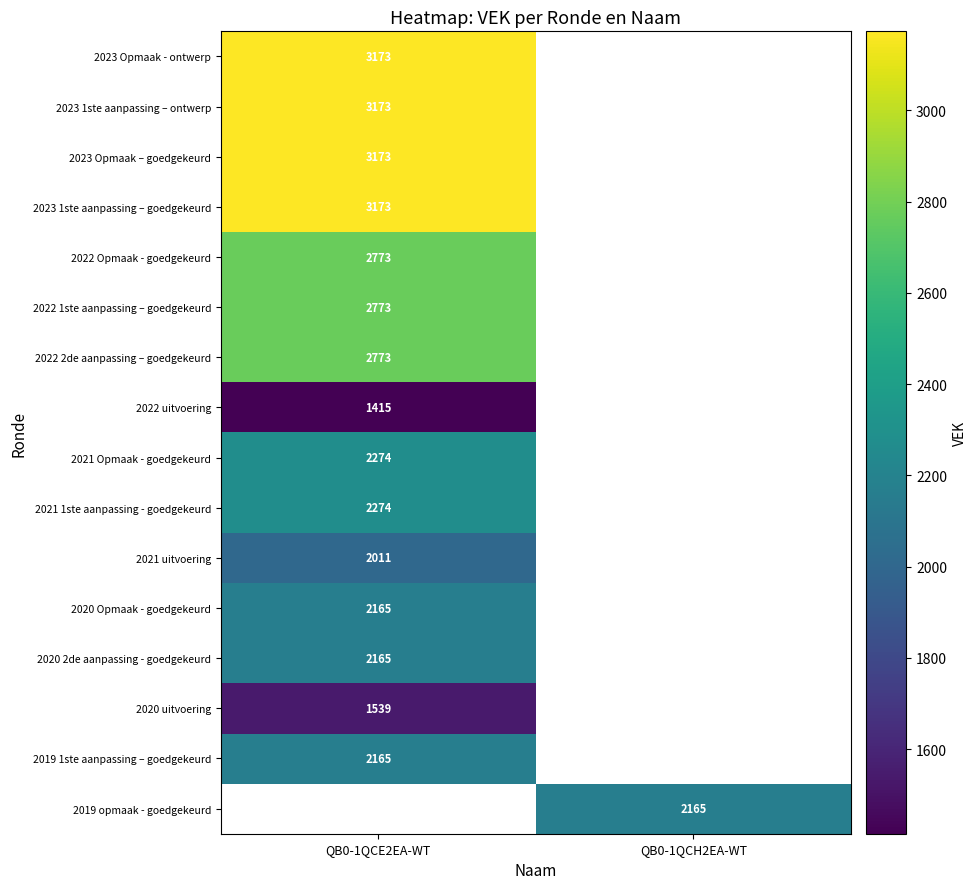

Is it true that 2023 Opmaak - ontwerp equals 3173 at QB0-1QCE2EA-WT?

True